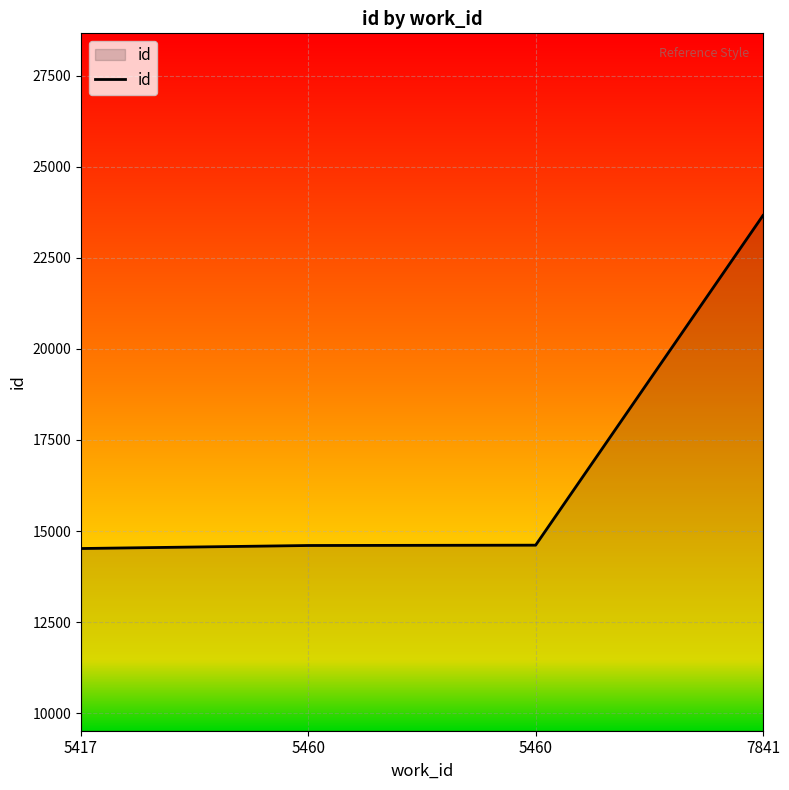

Rank the categories by value from lowest to highest.

5417, 5460, 5460, 7841